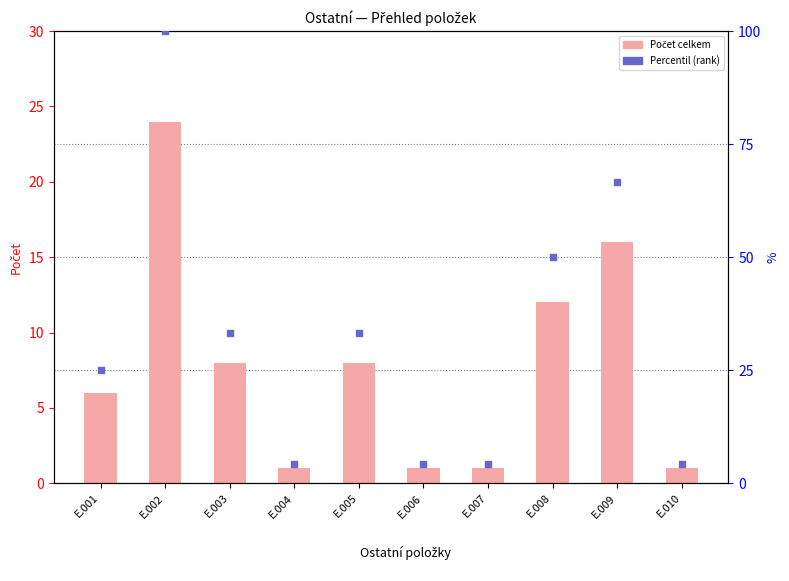

What is the total value across all series at E.002?

124.0